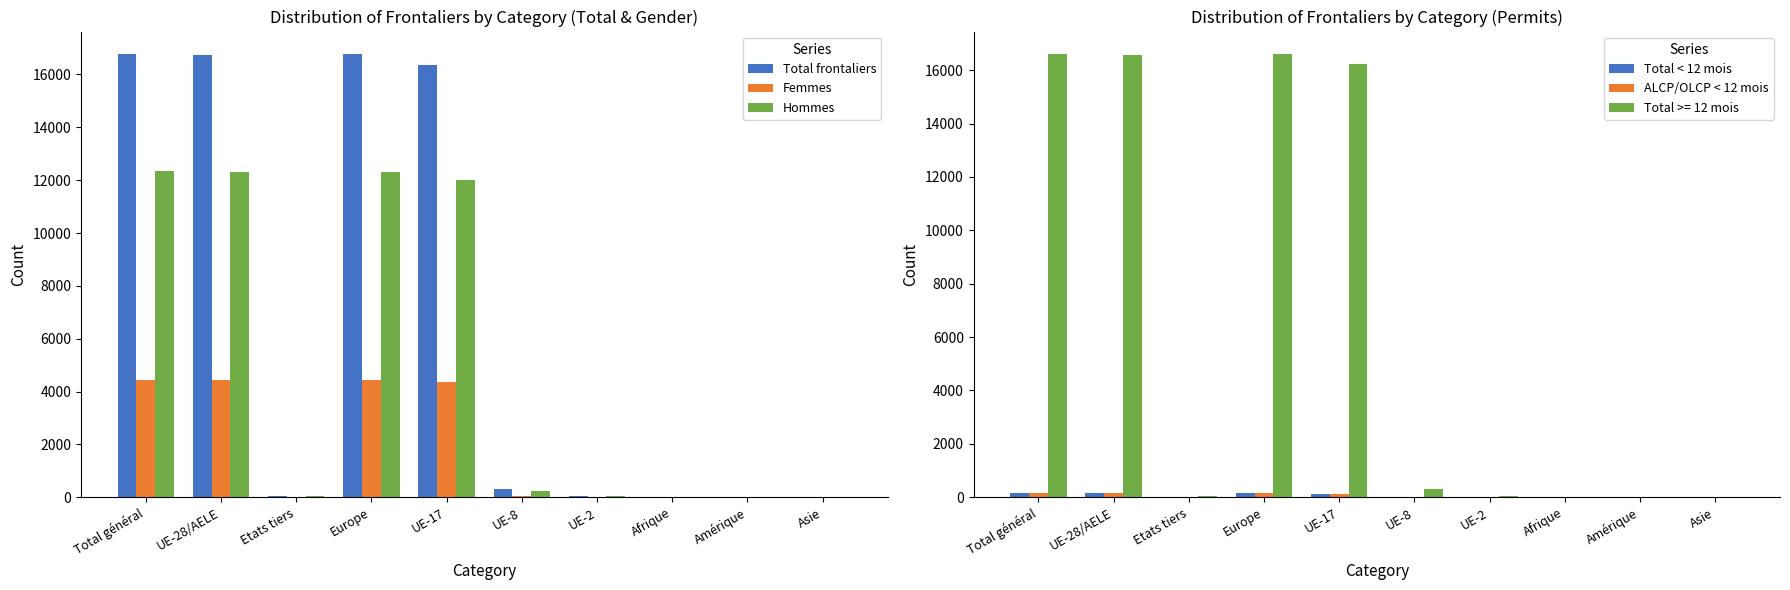

How many data points in Total frontaliers are less than 303?

5